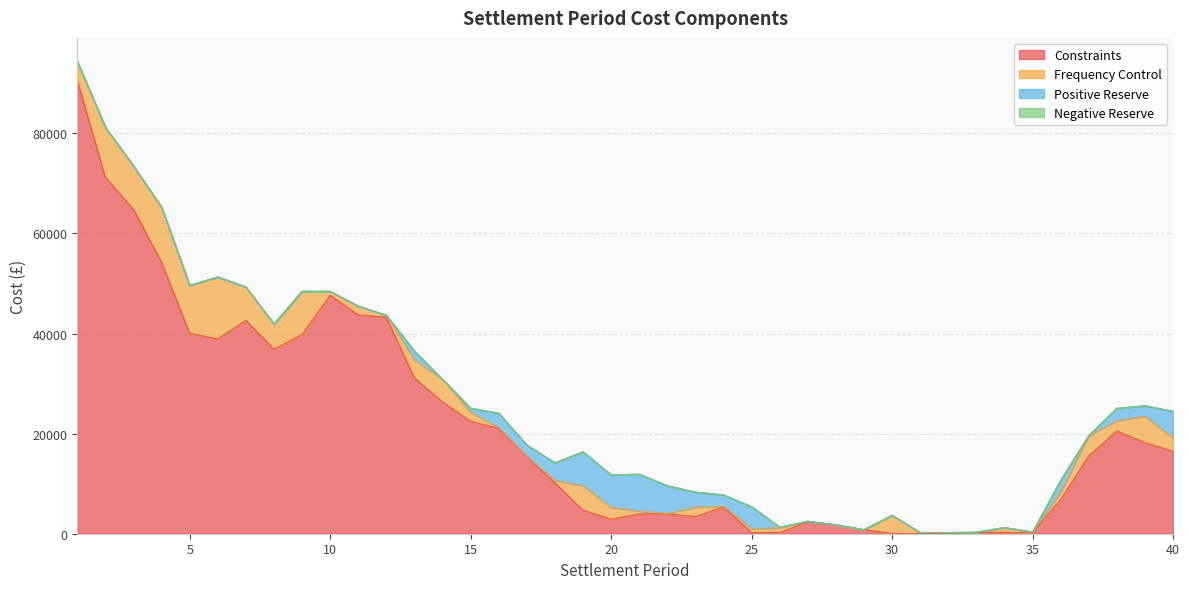

Reading right to left, what are all the values shown in this chart?

Constraints: 40=16461.3	39=18206.9	38=20506.9	37=15549.6	36=6820.8	35=174.7	34=246.9	33=279.7	32=83.4	31=0.0	30=40.8	29=803.9	28=1783.4	27=2410.7	26=245.9	25=205.8	24=5361.4	23=3404.8	22=4009.9	21=3944.9	20=2896.1	19=4711.7	18=10131.3	17=15473.6	16=21034.6	15=22461.1	14=26316.6	13=31100.4	12=43253.2	11=43712.3	10=47643.6	9=39796.1	8=36862.8	7=42640.1	6=38910.0	5=40054.3	4=54240.5	3=64816.8	2=71217.8	1=90547.3
Frequency Control: 40=2727.5	39=5267.5	38=2100.9	37=4068.6	36=1555.4	35=90.0	34=991.3	33=12.4	32=145.6	31=245.4	30=3638.6	29=0.0	28=0.0	27=77.4	26=960.0	25=779.3	24=146.3	23=1932.9	22=41.1	21=576.1	20=2388.2	19=4919.1	18=523.2	17=49.7	16=177.9	15=1878.1	14=4551.8	13=3646.5	12=412.9	11=1764.9	10=780.2	9=8638.0	8=5032.9	7=6659.2	6=12398.7	5=9561.0	4=11000.5	3=8684.8	2=10000.9	1=3711.8
Positive Reserve: 40=5298.6	39=2096.0	38=2448.8	37=0.0	36=2272.2	35=95.3	34=0.0	33=0.0	32=0.0	31=0.0	30=0.0	29=0.0	28=0.0	27=0.0	26=103.6	25=4428.2	24=2244.1	23=2984.4	22=5544.1	21=7374.2	20=6478.1	19=6755.6	18=3514.3	17=2223.9	16=2856.7	15=748.6	14=0.0	13=1734.5	12=0.0	11=0.0	10=0.0	9=0.0	8=0.0	7=0.0	6=0.0	5=0.0	4=0.0	3=0.0	2=0.0	1=100.8
Negative Reserve: 40=0.0	39=0.0	38=0.0	37=0.0	36=0.0	35=0.0	34=0.0	33=0.0	32=0.0	31=0.0	30=0.0	29=0.0	28=0.0	27=0.0	26=0.0	25=0.0	24=0.0	23=0.0	22=0.0	21=0.0	20=0.0	19=0.0	18=0.0	17=0.0	16=0.0	15=0.0	14=0.0	13=0.0	12=0.0	11=0.0	10=0.0	9=0.0	8=0.0	7=0.0	6=0.0	5=0.0	4=0.0	3=0.0	2=0.0	1=0.0